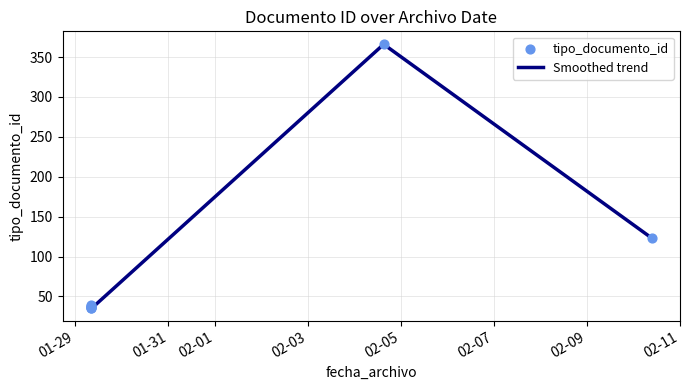

Between 2020-01-29 08:24:58 and 2020-01-29 07:57:34, which is larger?

2020-01-29 07:57:34